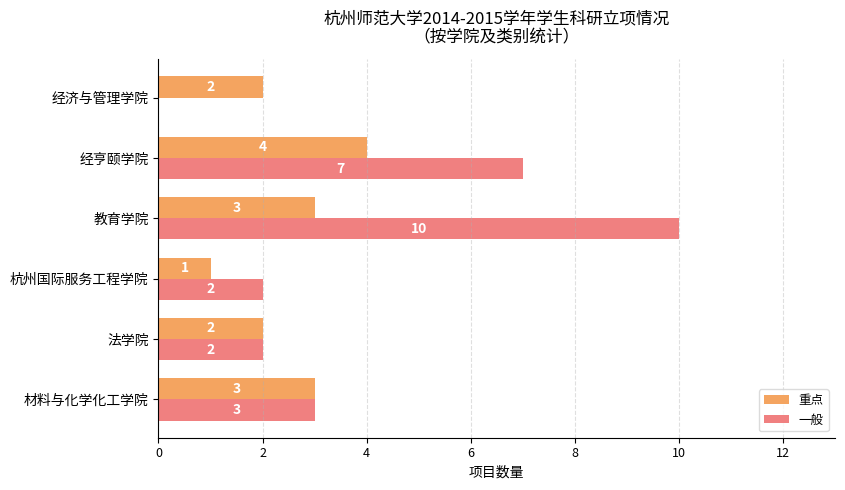

Which category has the highest value across all series?

教育学院